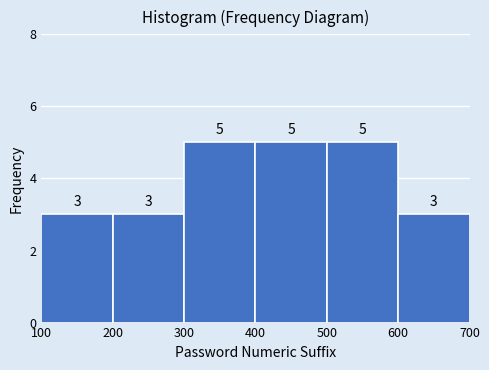

Reading left to right, transcribe this chart: for each bar, give the range it covers on the x-axis and its height.

100 to 200: 3
200 to 300: 3
300 to 400: 5
400 to 500: 5
500 to 600: 5
600 to 700: 3